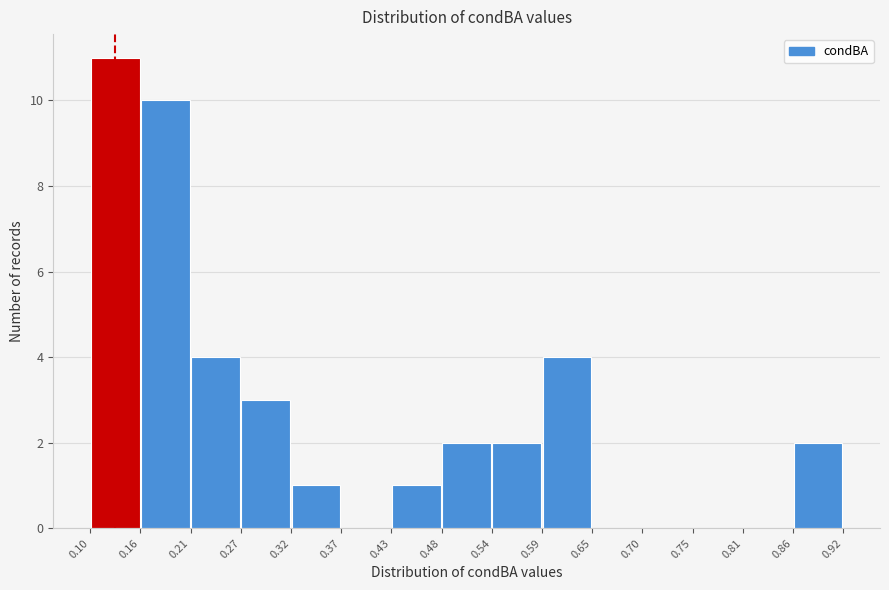

Reading left to right, list every bar in this chart as the range it spans on the x-axis followed by its height. The values are not printed on the chart, so give them approximately, as read against the axis.

0.10 to 0.16: 11
0.16 to 0.21: 10
0.21 to 0.27: 4
0.27 to 0.32: 3
0.32 to 0.37: 1
0.37 to 0.43: 0
0.43 to 0.48: 1
0.48 to 0.54: 2
0.54 to 0.59: 2
0.59 to 0.65: 4
0.65 to 0.70: 0
0.70 to 0.75: 0
0.75 to 0.81: 0
0.81 to 0.86: 0
0.86 to 0.92: 2